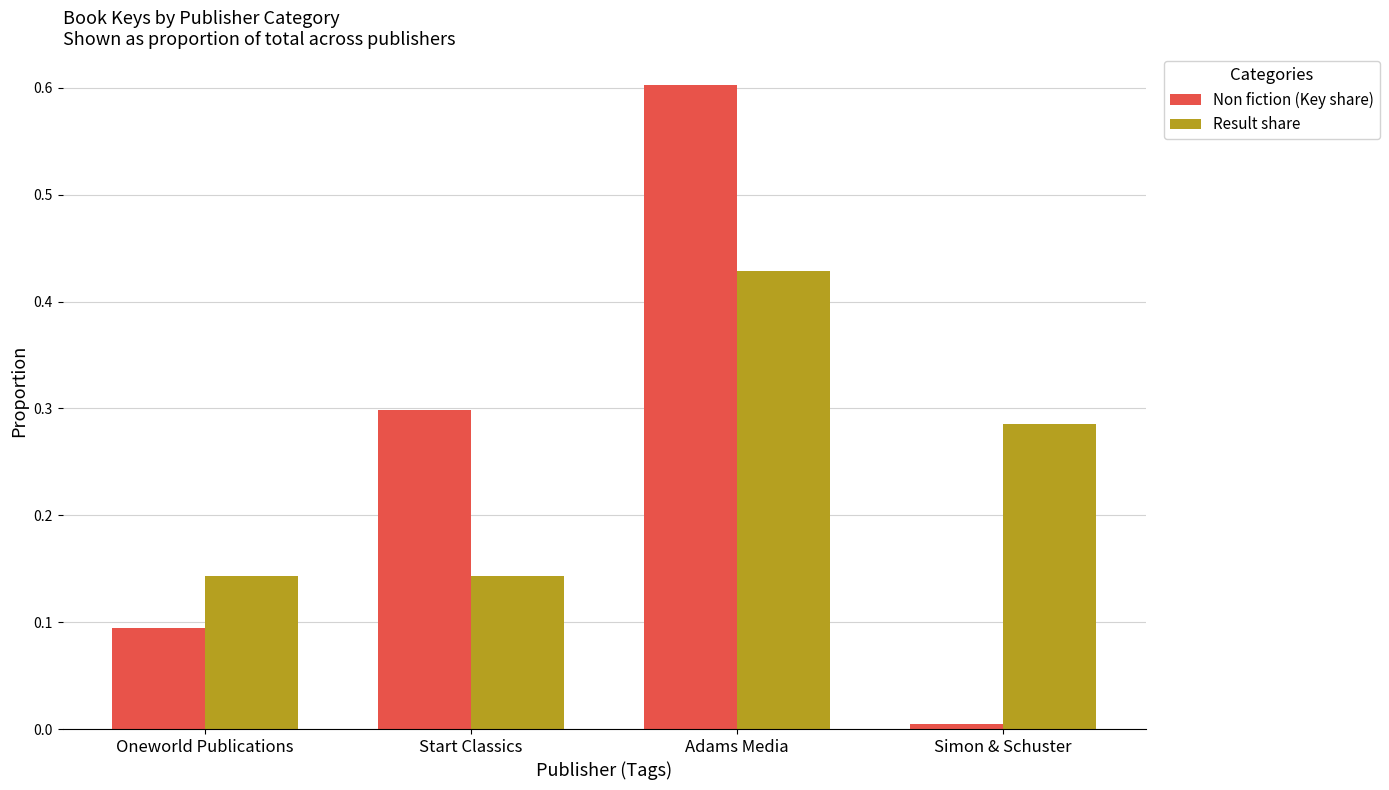

How many bars are there in total?

8